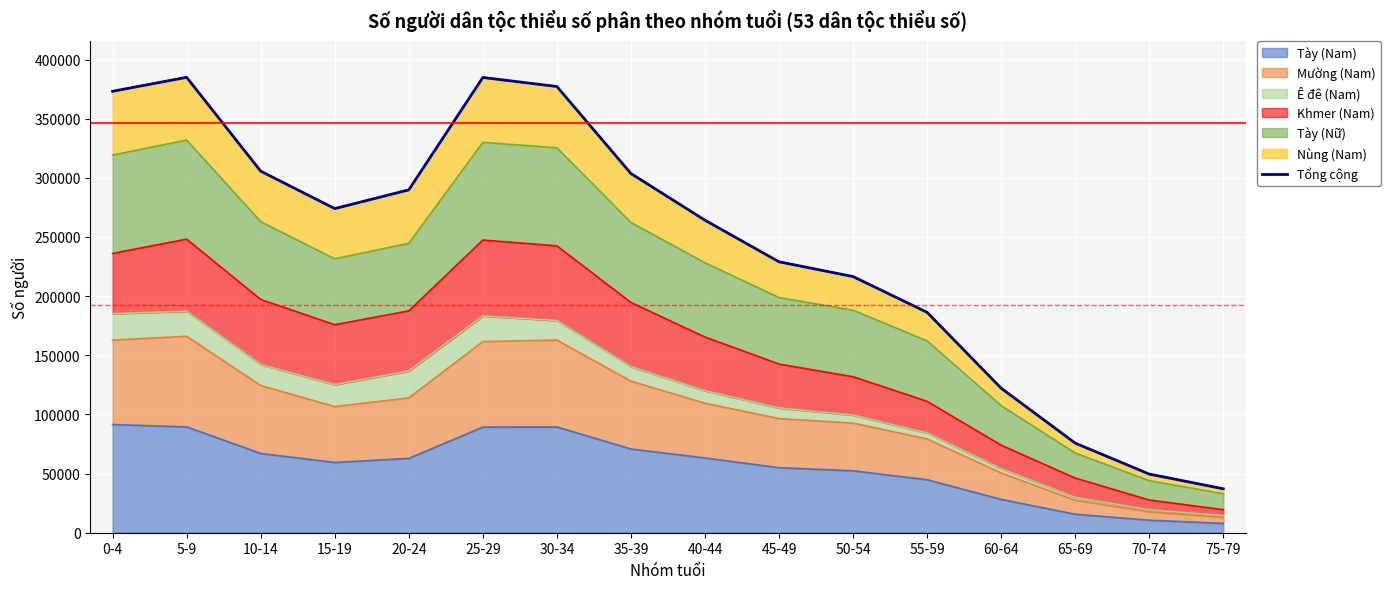

The chart shows a value of 289840 at 20-24. True or false?

True